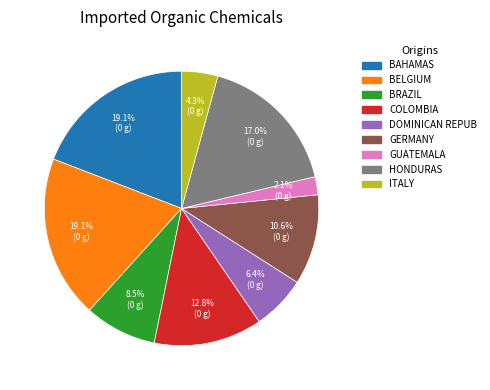

Is there a majority slice in this chart?

No